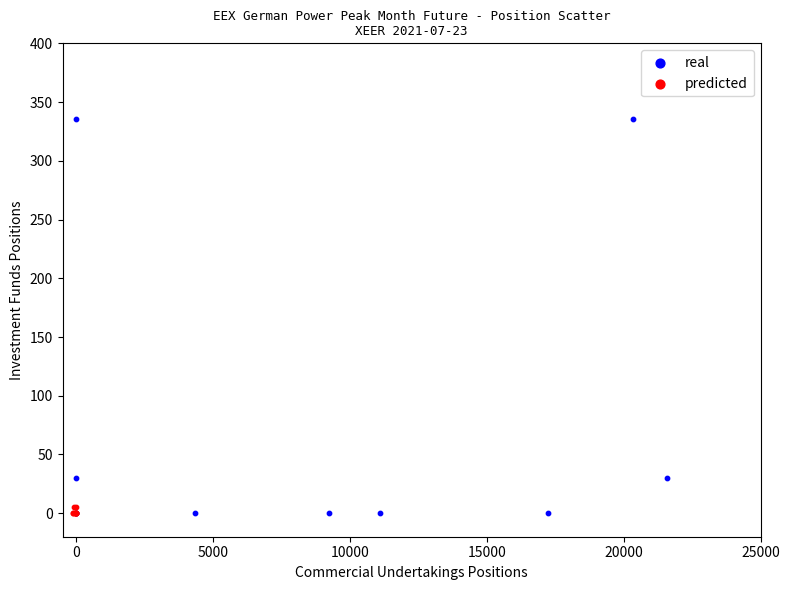

Which series contains the highest Y value?

real